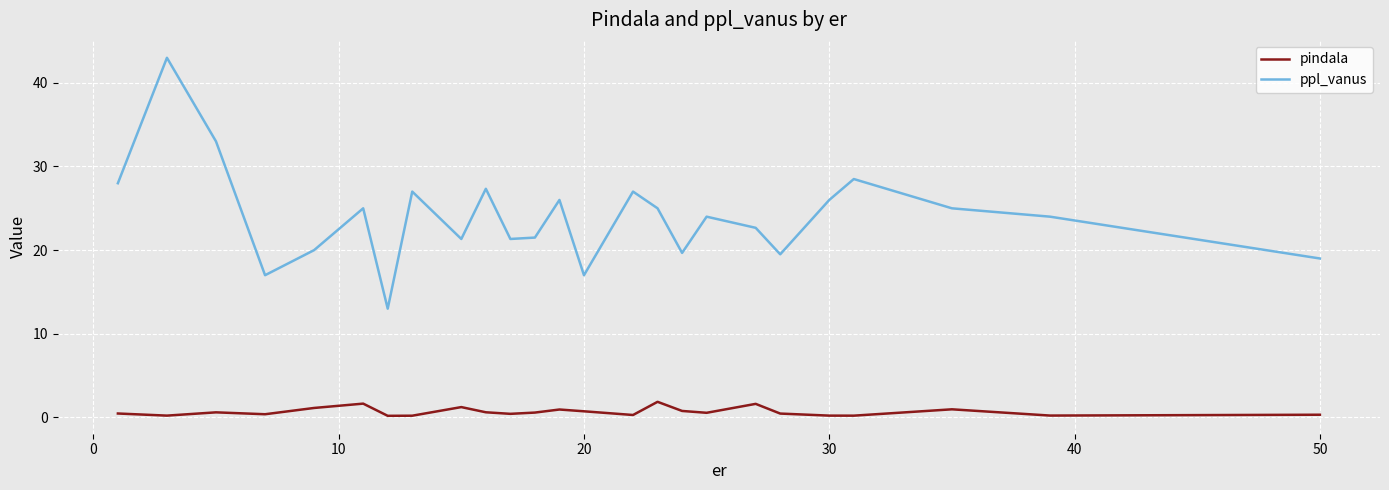

Rank the series by their average value, from lowest to highest.

pindala, ppl_vanus